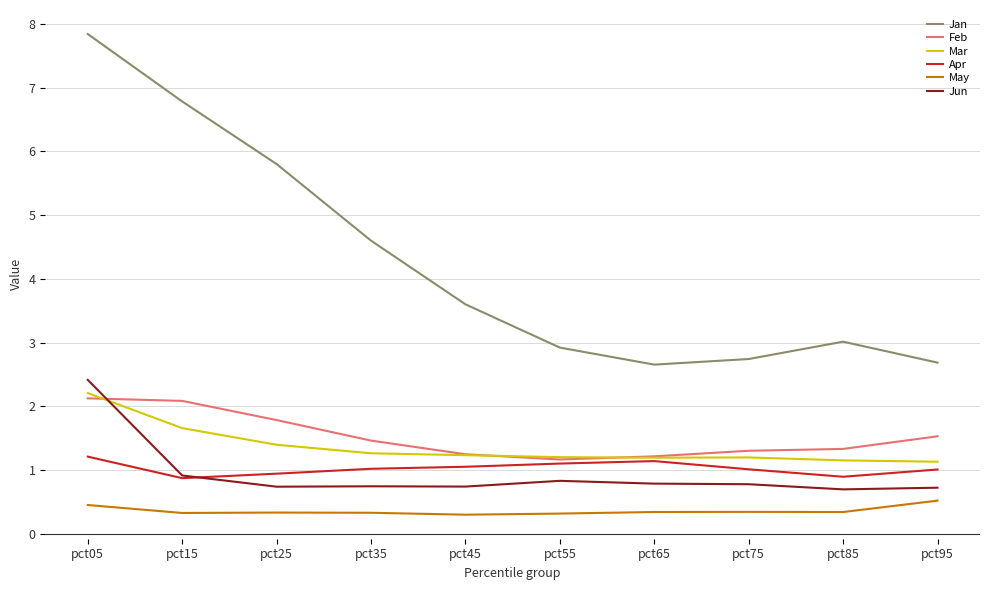

What is the difference between the highest and lowest values at pct15?

6.5